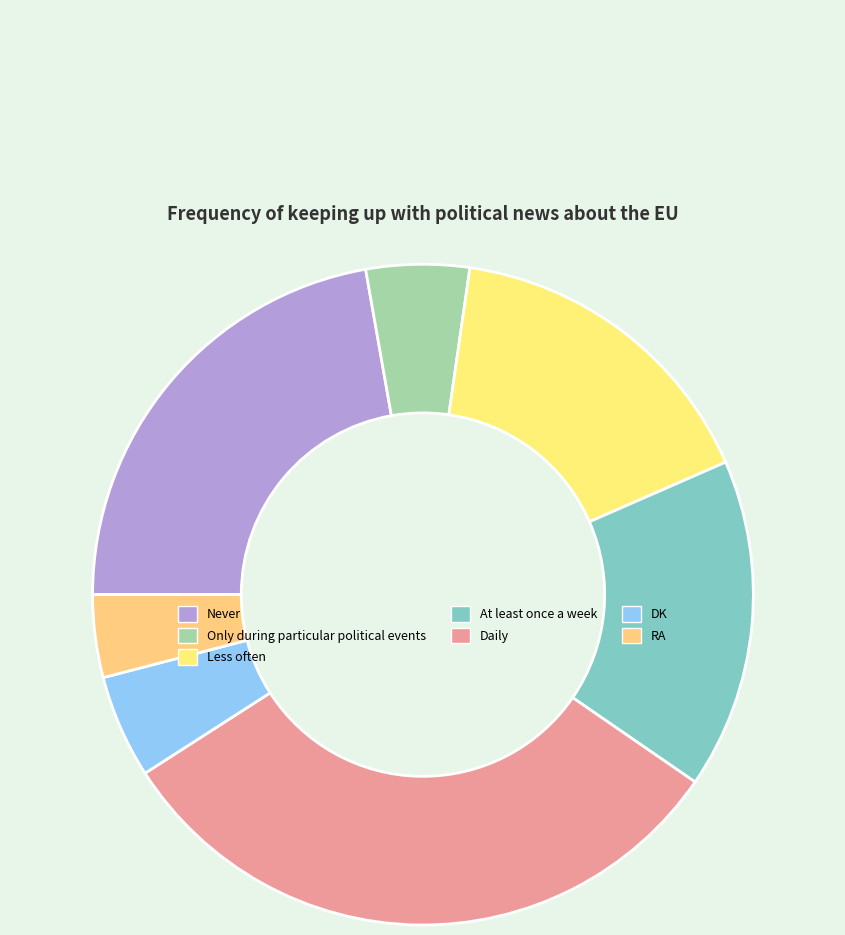

The DK slice represents 5% of the pie. True or false?

True